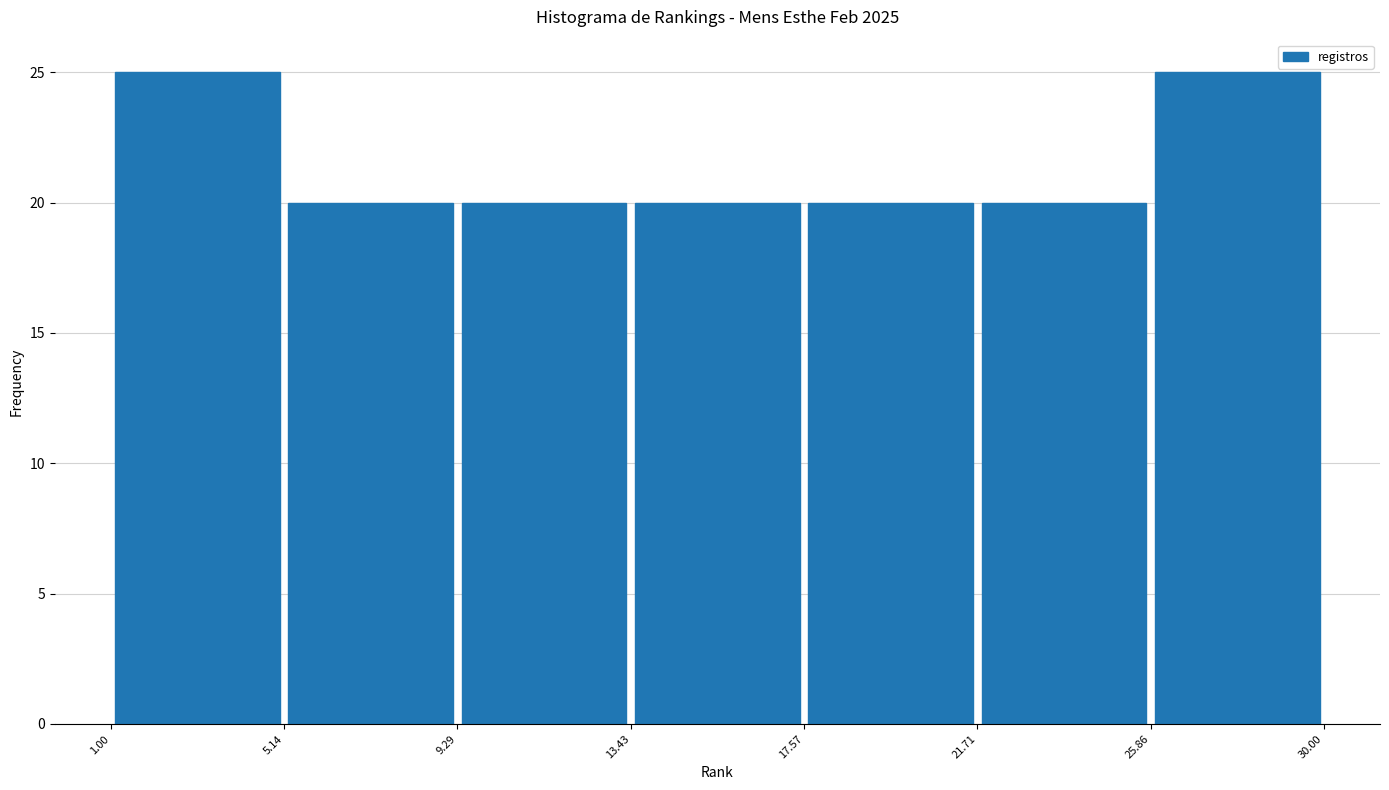

Reading left to right, transcribe this chart: for each bar, give the range it covers on the x-axis and its height. The values are not printed on the chart, so give them approximately, as read against the axis.

1.00 to 5.14: 25
5.14 to 9.29: 20
9.29 to 13.43: 20
13.43 to 17.57: 20
17.57 to 21.71: 20
21.71 to 25.86: 20
25.86 to 30.00: 25